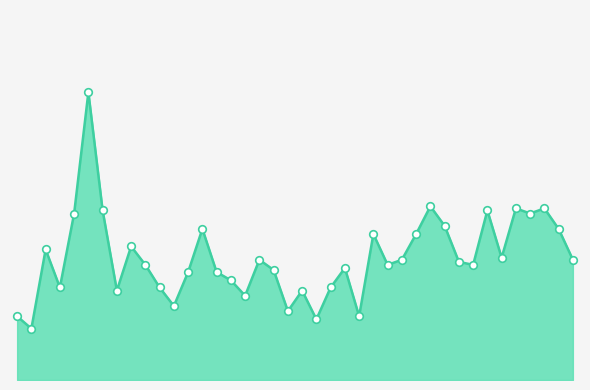

Is this an area chart (filled region under the line)?

Yes